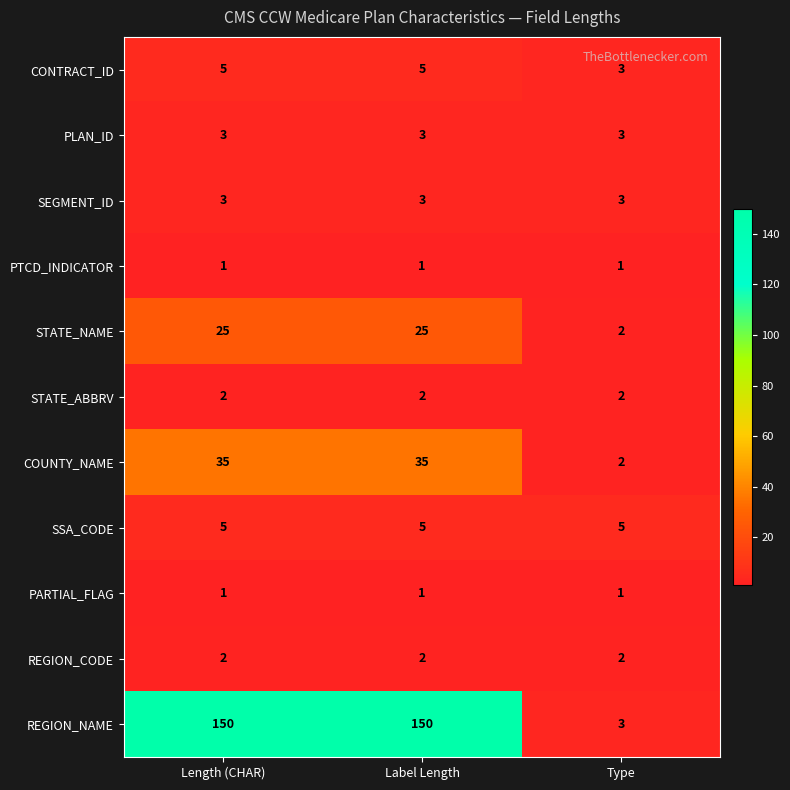

Which series has the largest total across all categories?

REGION_NAME